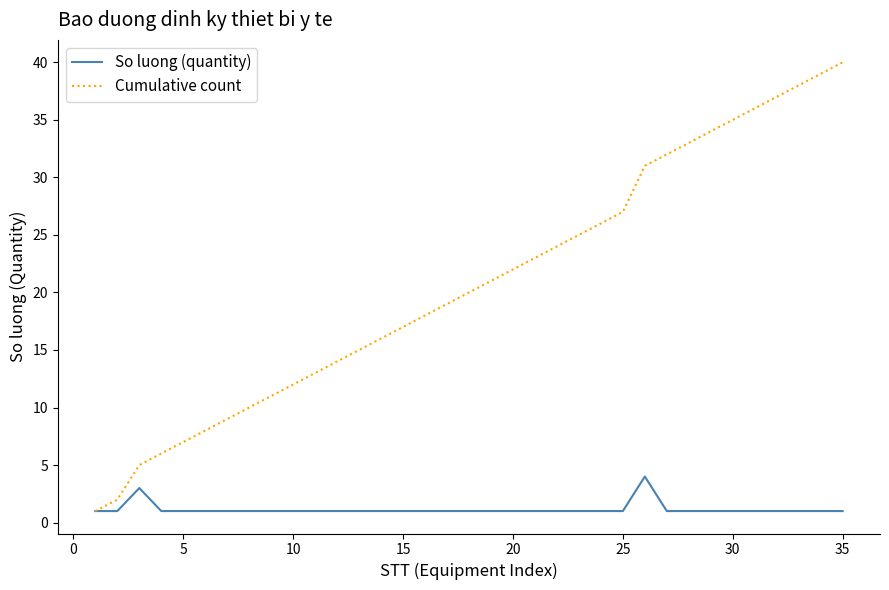

List the series in order of their overall mean, lowest first.

So luong (quantity), Cumulative count